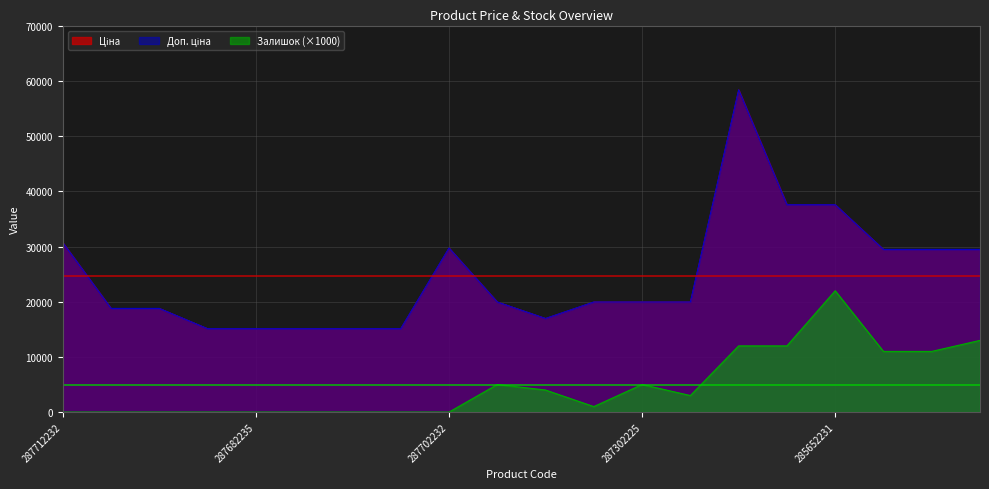

True or false: Ціна and Доп. ціна cross at least once.

False